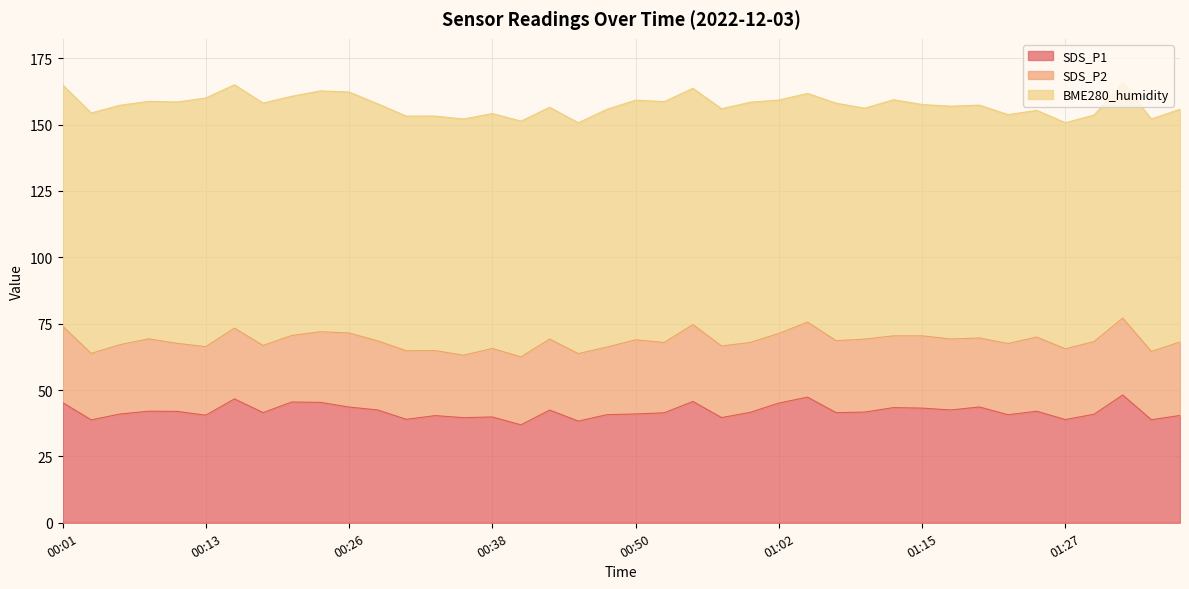

Which series has the largest total across all categories?

BME280_humidity